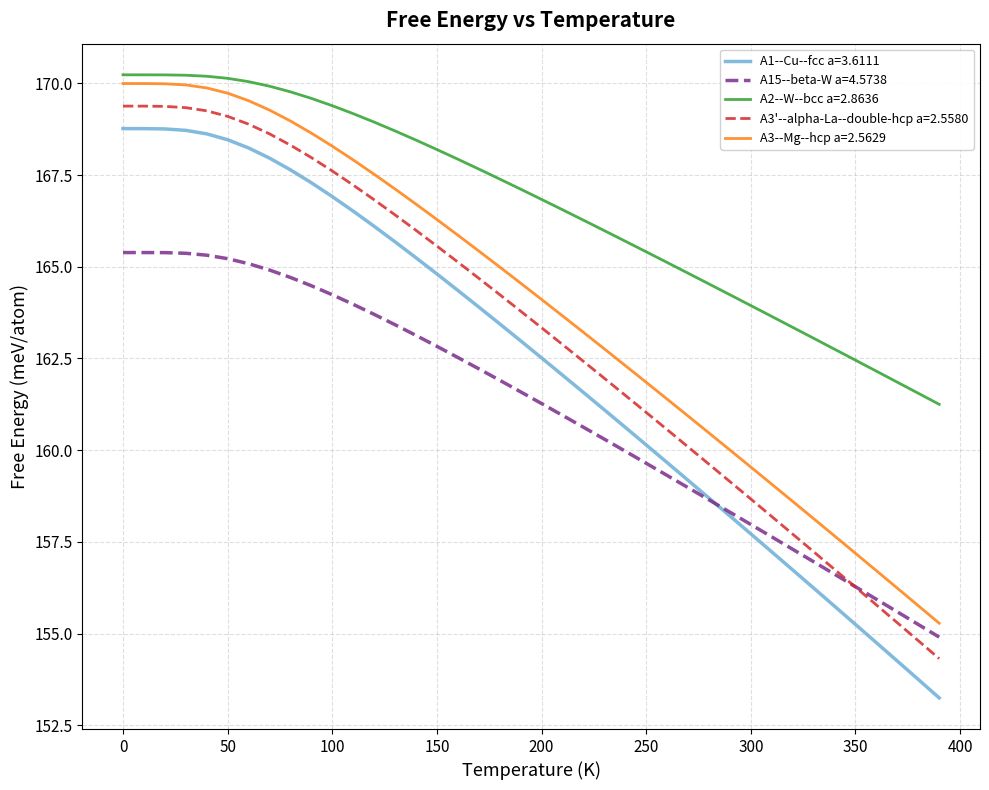

Which series has the largest range (max minus min)?

A1--Cu--fcc a=3.6111